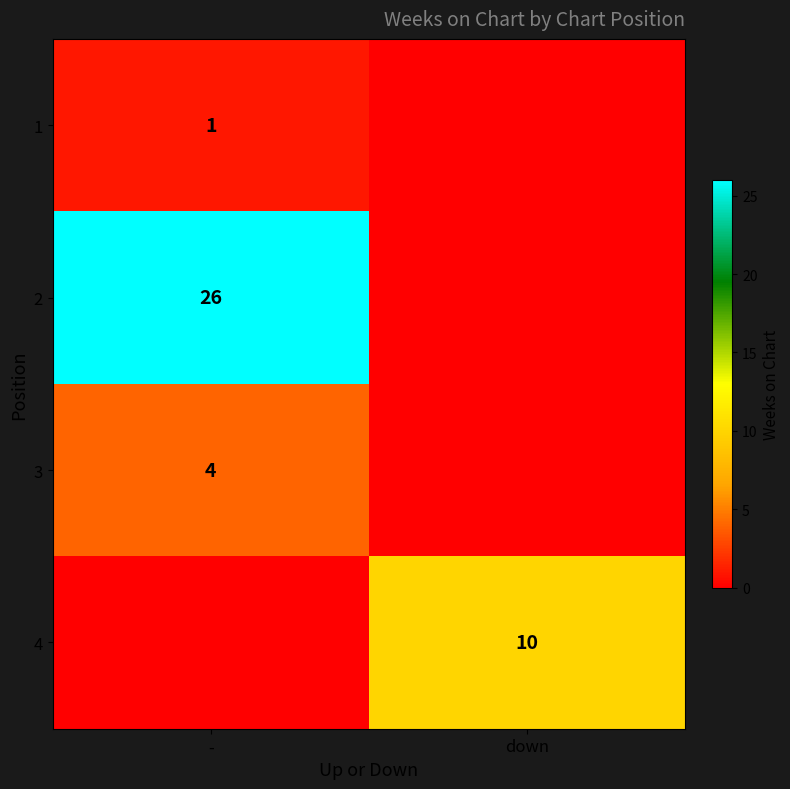

The 2 series shows 39 at -. True or false?

False